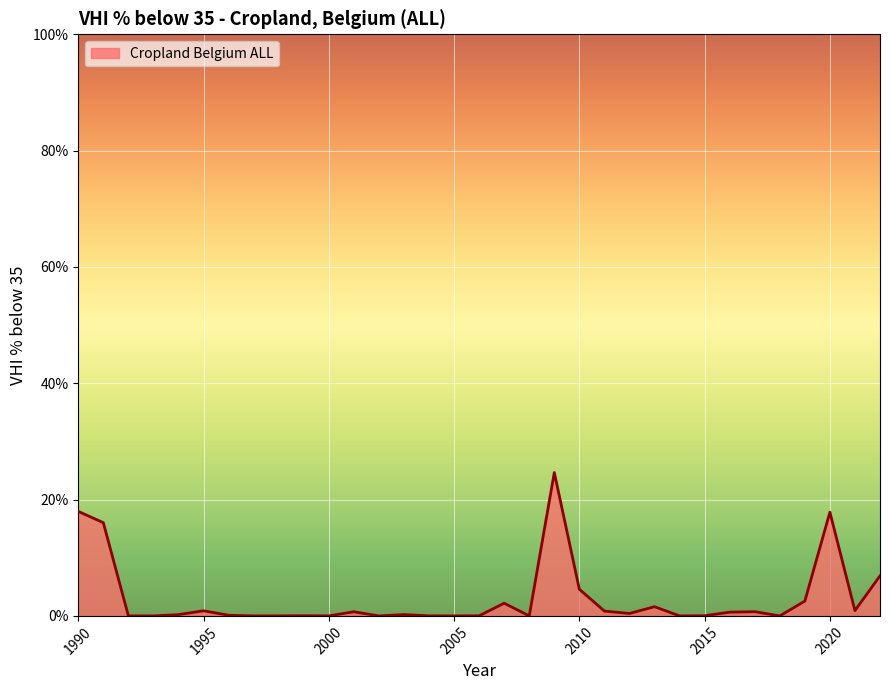

Reading right to left, list all the values displayed in this chart.

2022=6.9	2021=0.9	2020=17.8	2019=2.5	2018=0.0	2017=0.7	2016=0.6	2015=0.0	2014=0.0	2013=1.6	2012=0.4	2011=0.8	2010=4.6	2009=24.6	2008=0.0	2007=2.2	2006=0.0	2005=0.0	2004=0.0	2003=0.2	2002=0.0	2001=0.7	2000=0.0	1999=0.0	1998=0.0	1997=0.0	1996=0.1	1995=0.9	1994=0.2	1993=0.0	1992=0.0	1991=16.0	1990=18.0